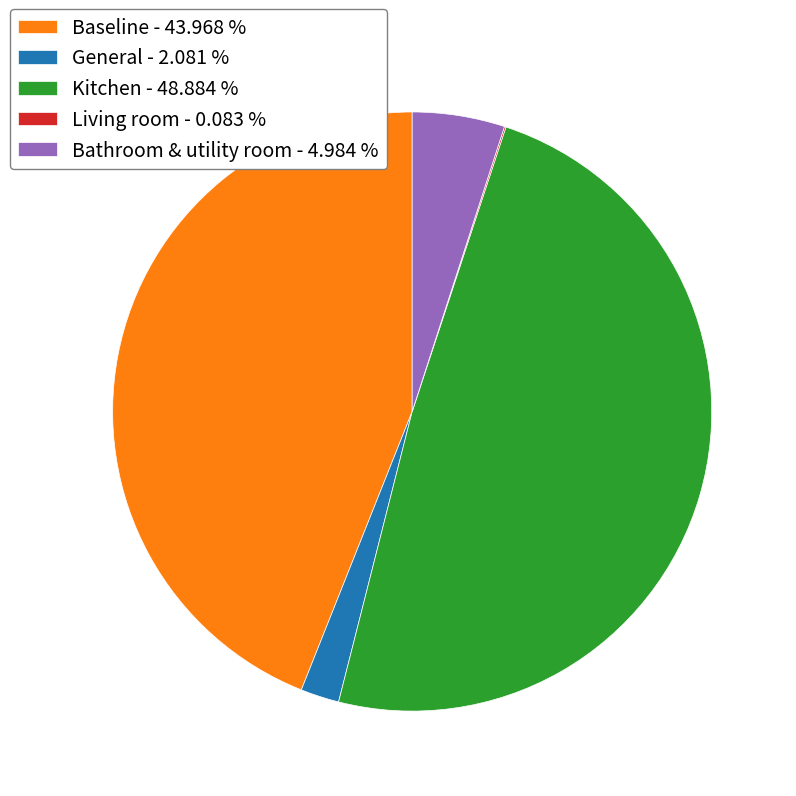

Between Kitchen - 48.884 % and General - 2.081 %, which is larger?

Kitchen - 48.884 %